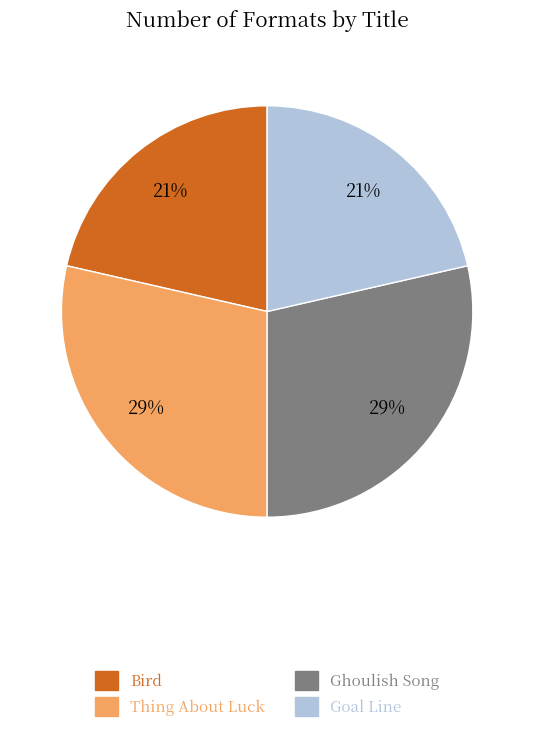

Does any single category account for the majority?

No